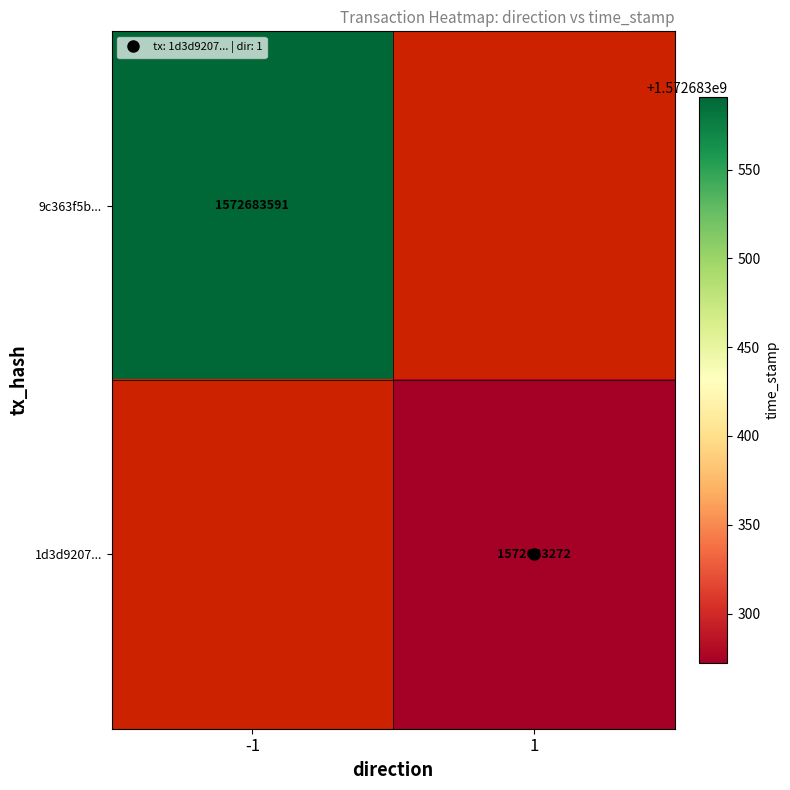

At which label does 1d3d920739f637545553b36bcfde491fdd98b89 reach its peak?

1